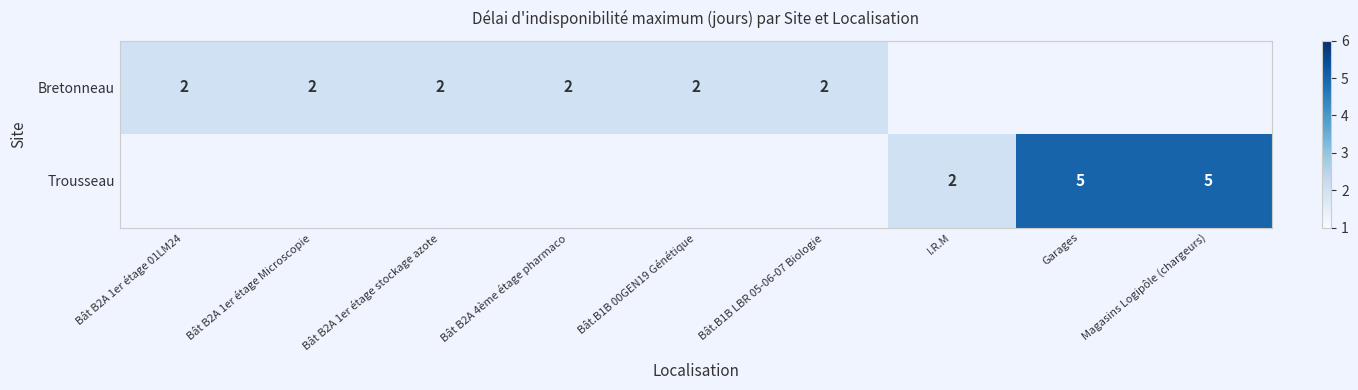

The value of Bretonneau at Bât B2A 1er étage stockage azote is 3. True or false?

False